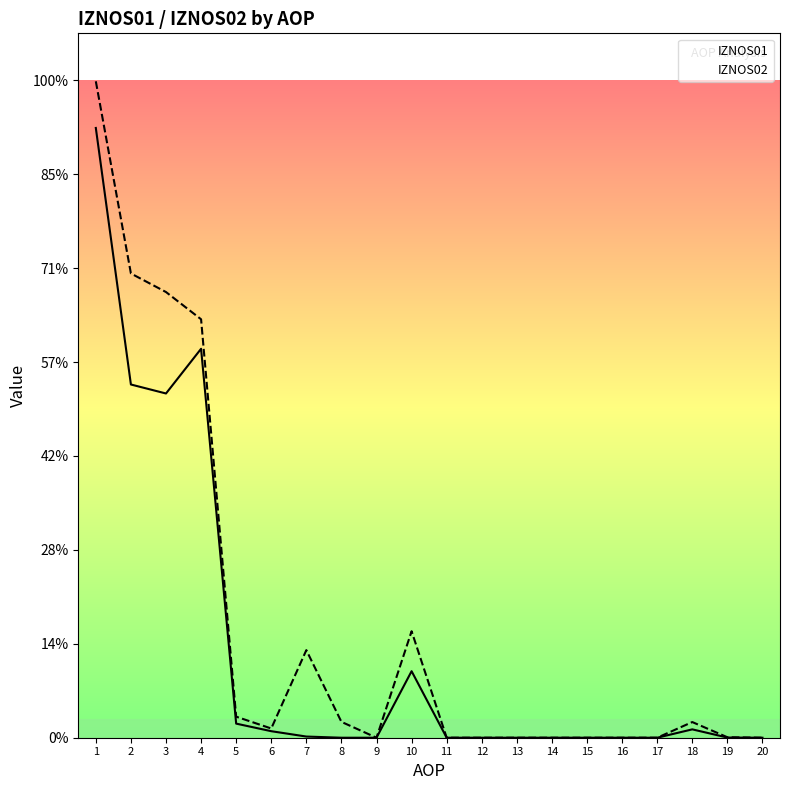

Which series has the largest total across all categories?

IZNOS02